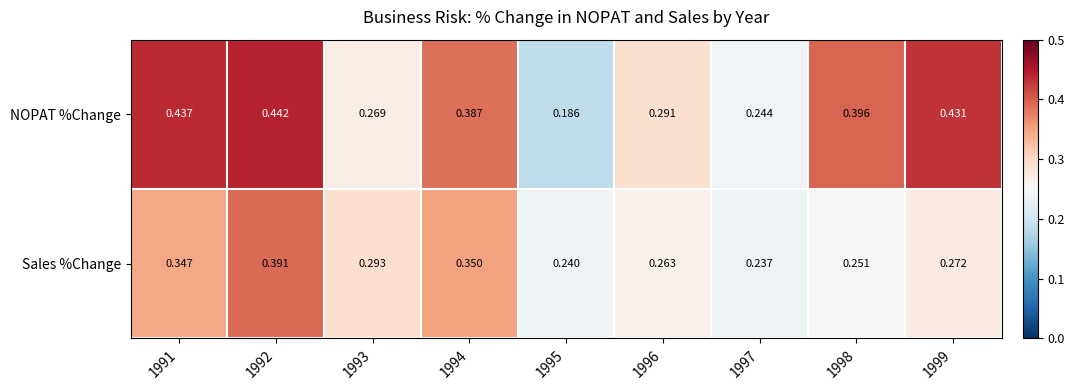

Which series has the largest range (max minus min)?

NOPAT %Change